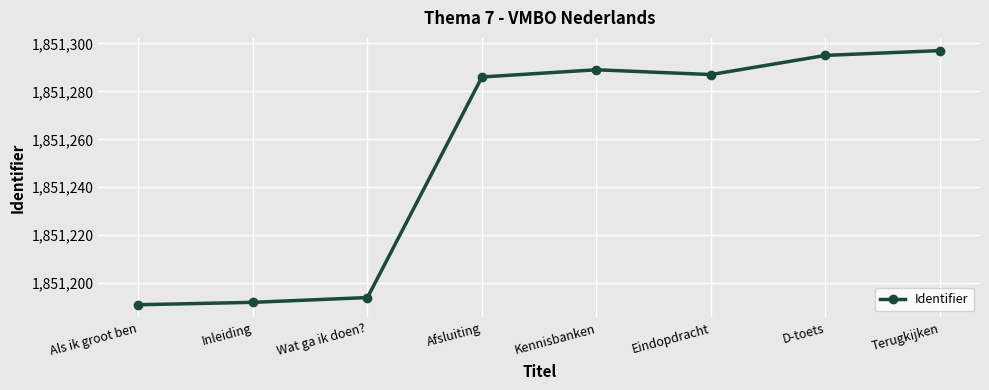

What is the ratio of the value at Afsluiting to the value at D-toets?

1.0